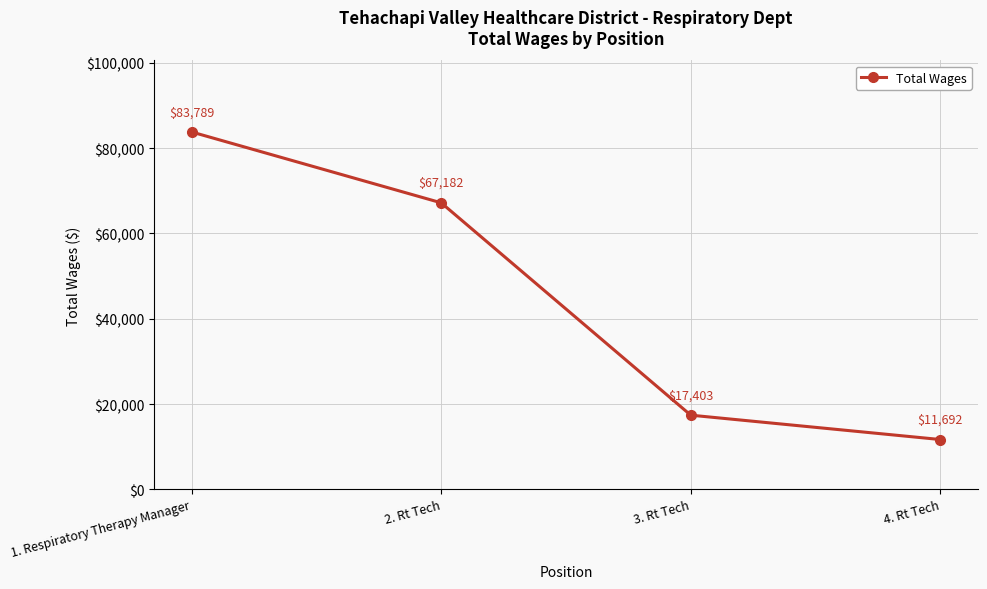

The chart shows a value of 16200 at 4. Rt Tech. True or false?

False